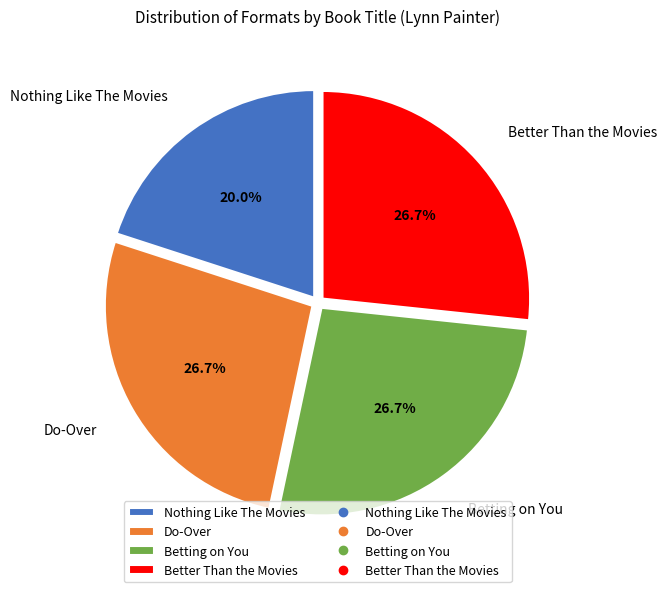

How much of the chart is everything except Betting on You?

73.3%